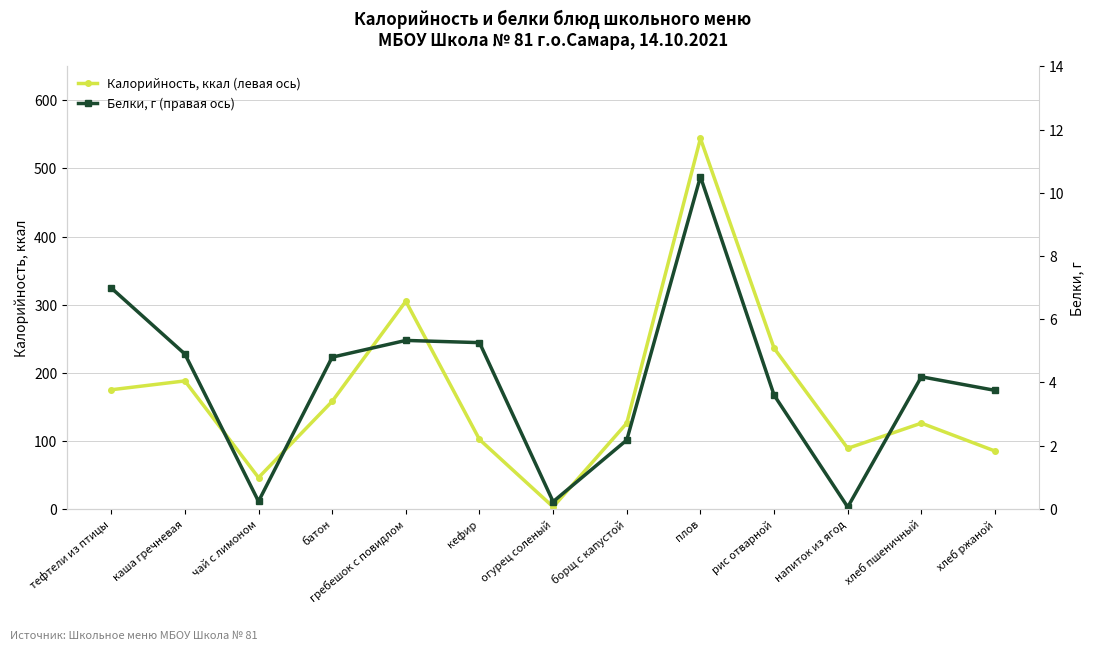

How many data points in Калорийность, ккал (левая ось) are above 126?

6